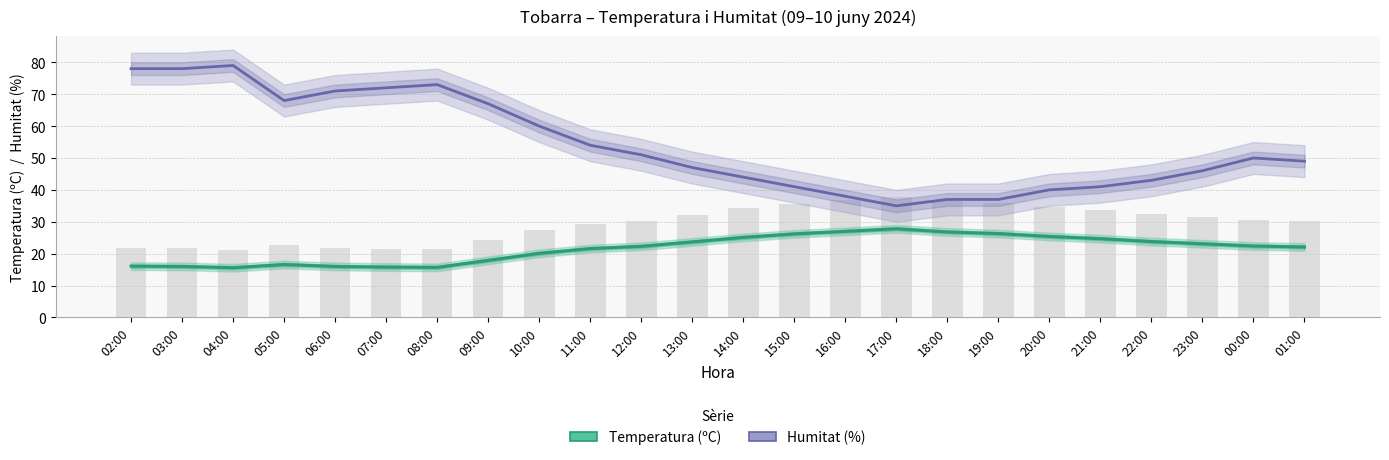

How many values in the Temperatura (ºC) series are below 22?

10